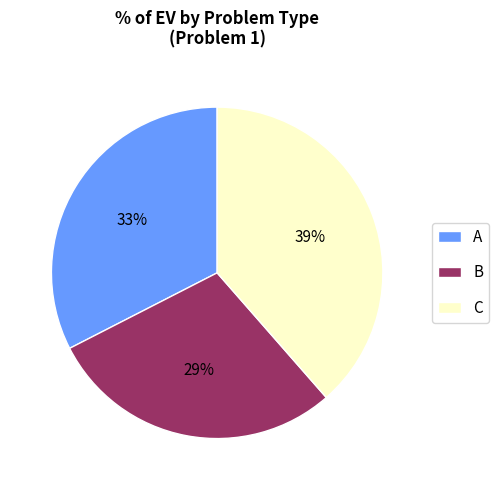

Count the number of slices in the pie.

3